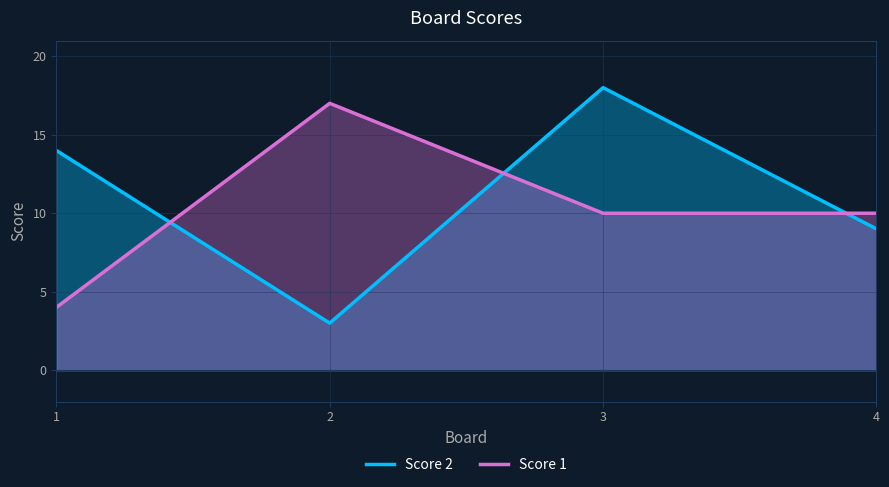

The value of Score 2 at 4 is 4. True or false?

False